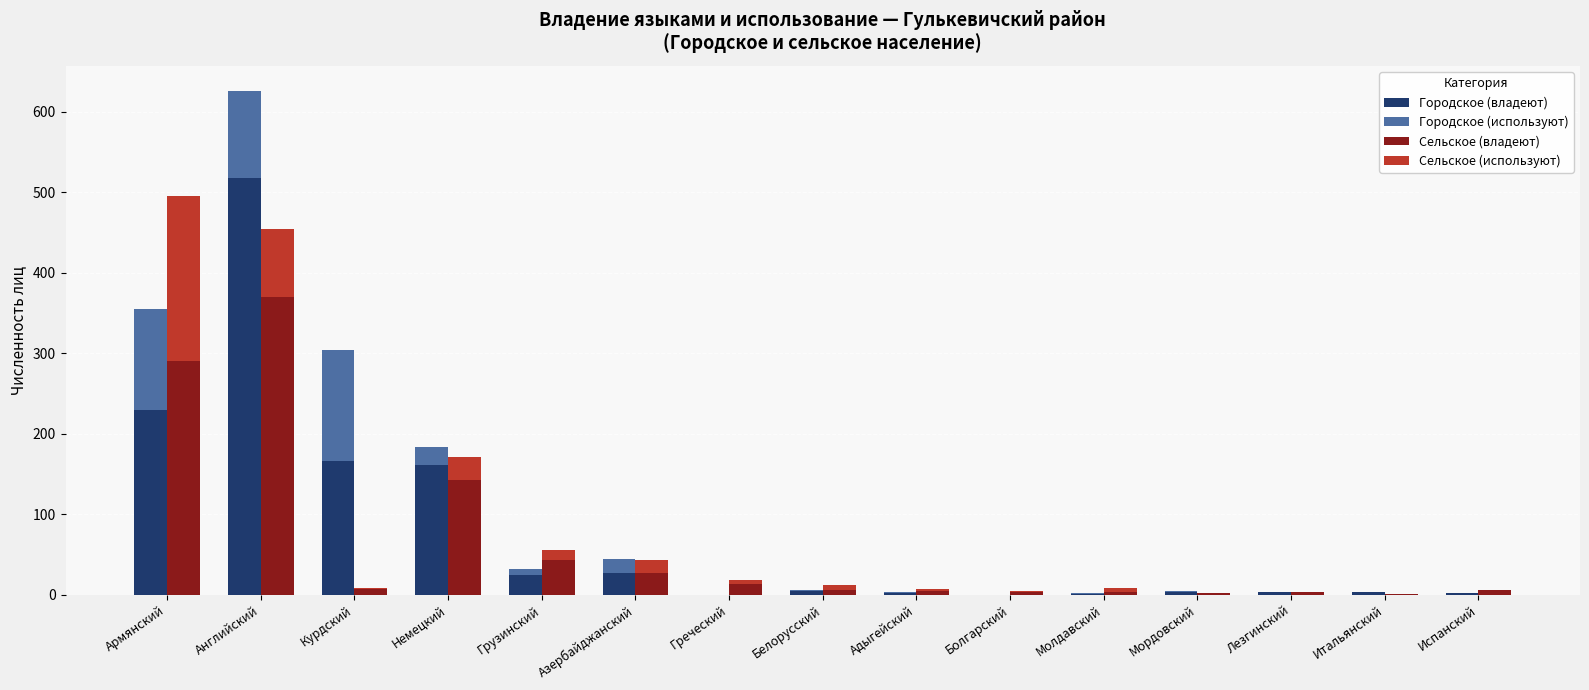

What is the label of the 2nd bar from the right?

Итальянский